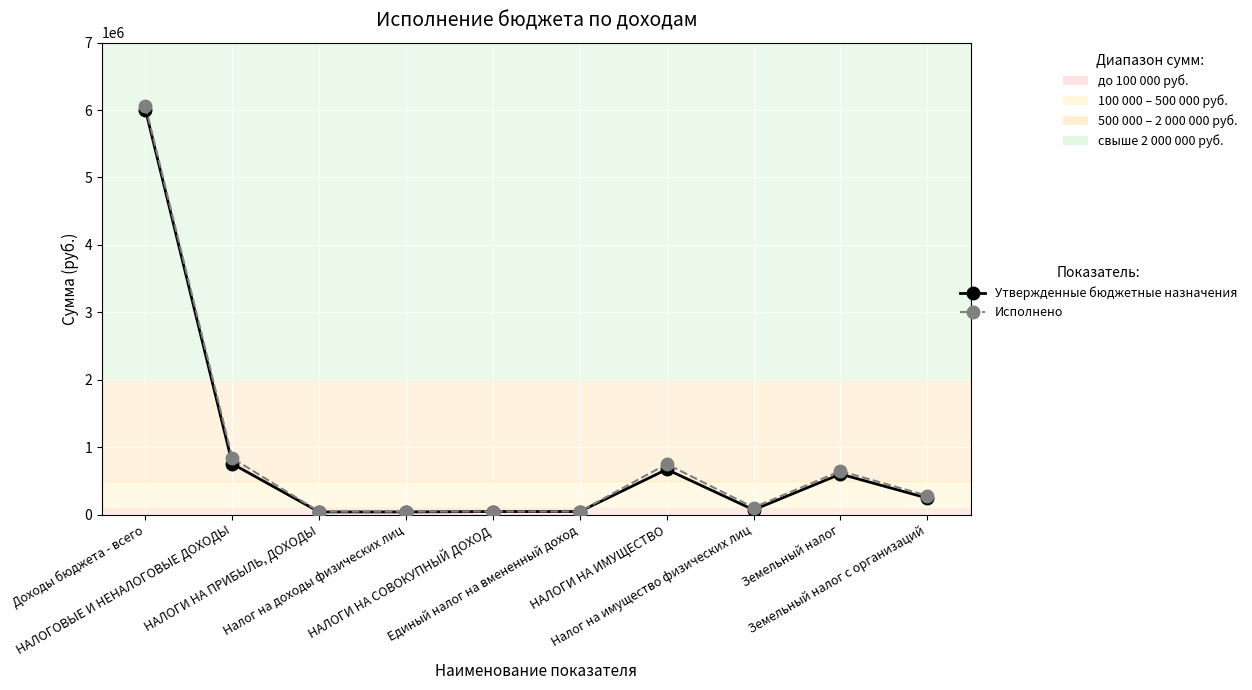

How many data points in Исполнено are above 278616?

5